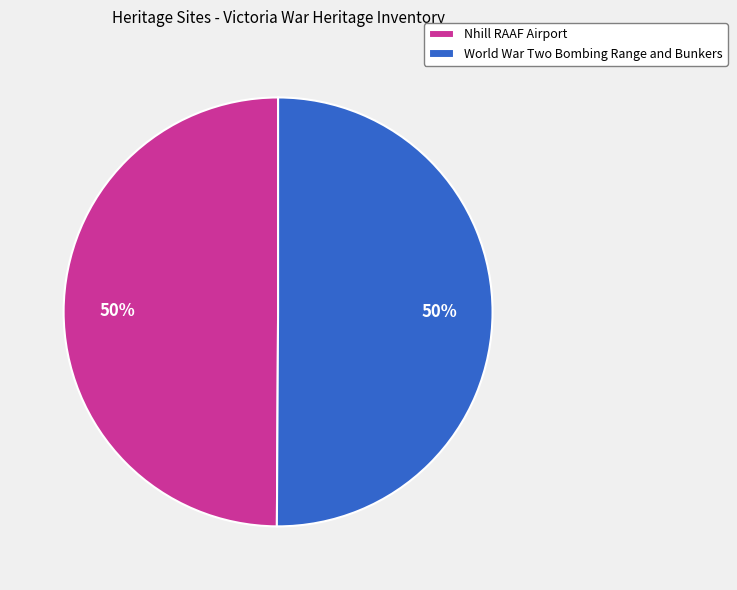

The Nhill RAAF Airport slice represents 50% of the pie. True or false?

True